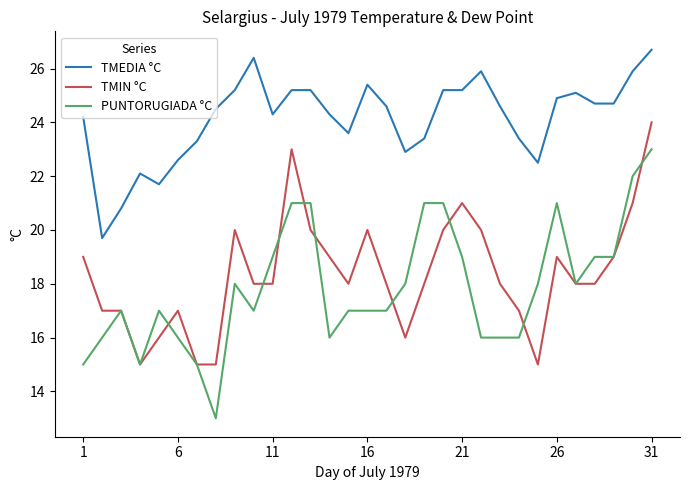

Which series has the largest total across all categories?

TMEDIA °C